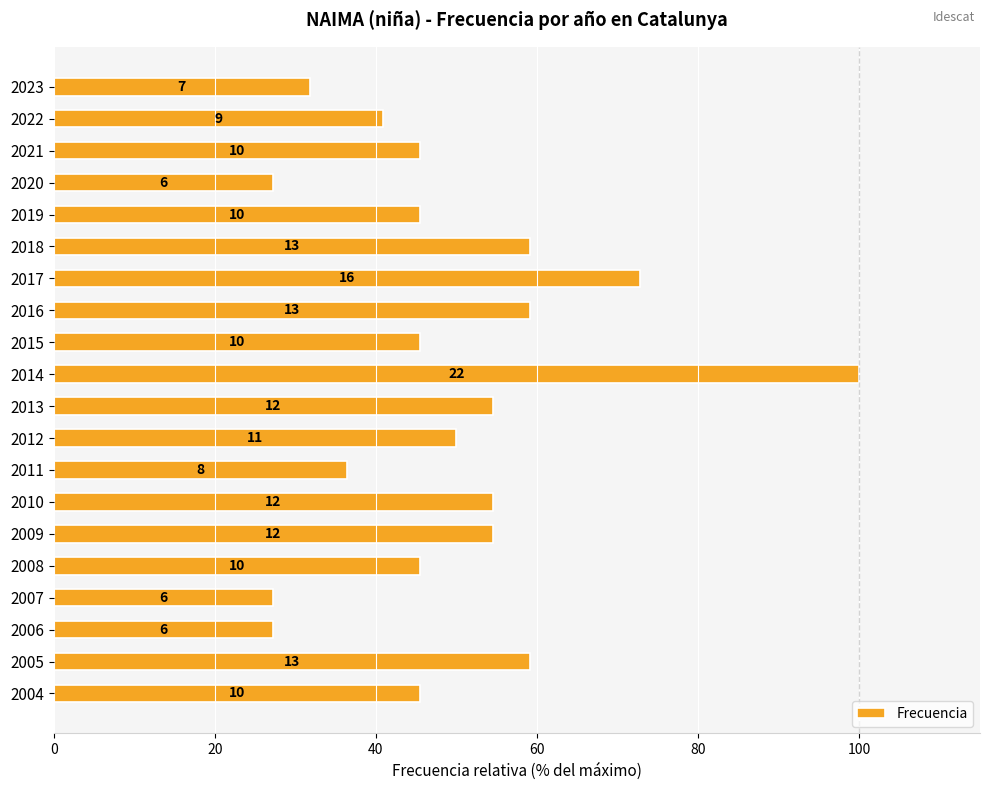

What is the sum of all values?

981.8